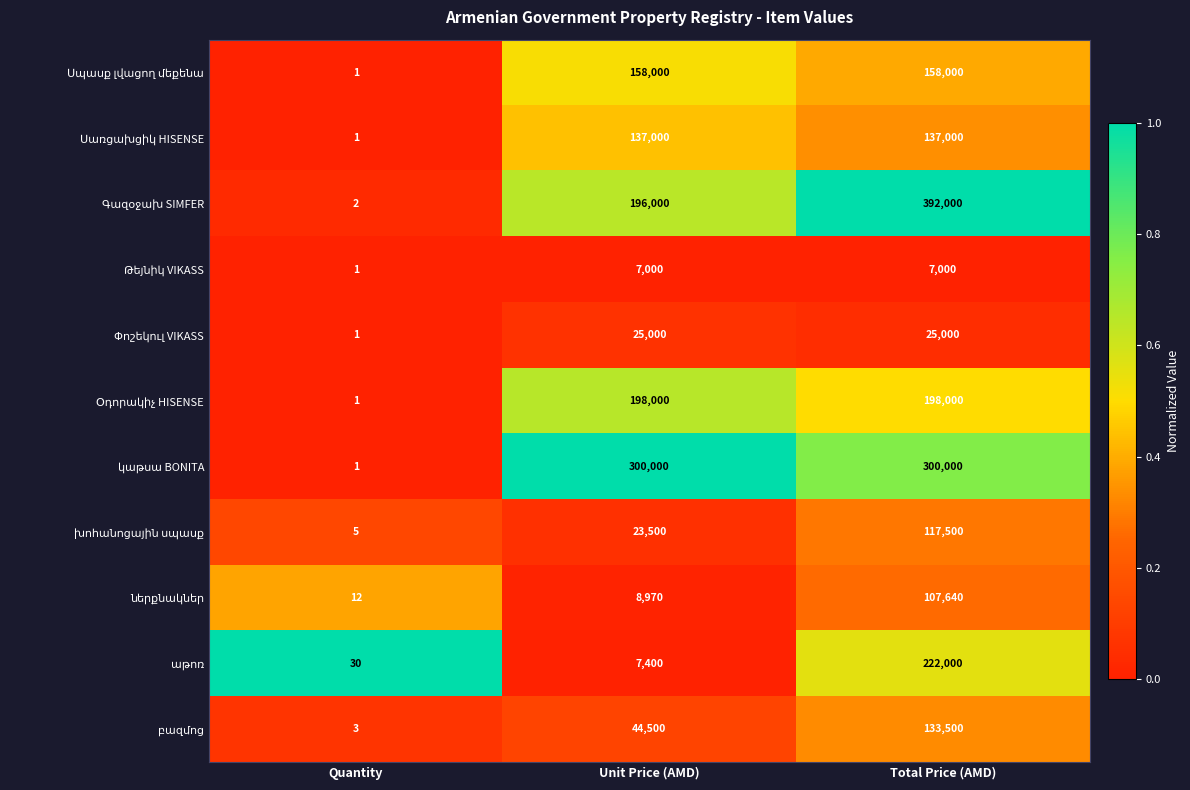

At which category does the chart reach its minimum across all series?

Quantity